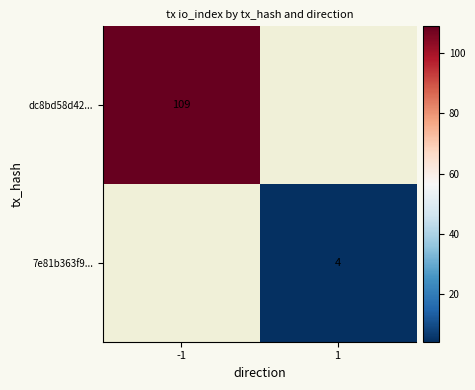

Is the value of 7e81b363f9... at 1 greater than the value of dc8bd58d42... at -1?

No